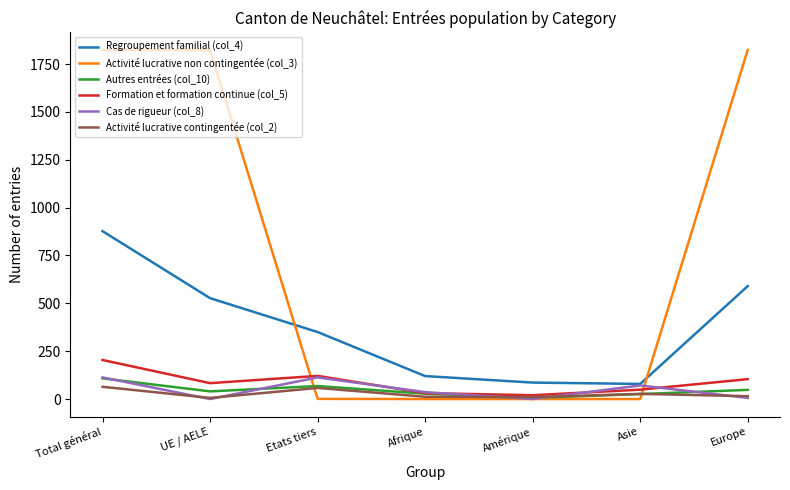

True or false: Activité lucrative non contingentée (col_3) and Regroupement familial (col_4) cross at least once.

True